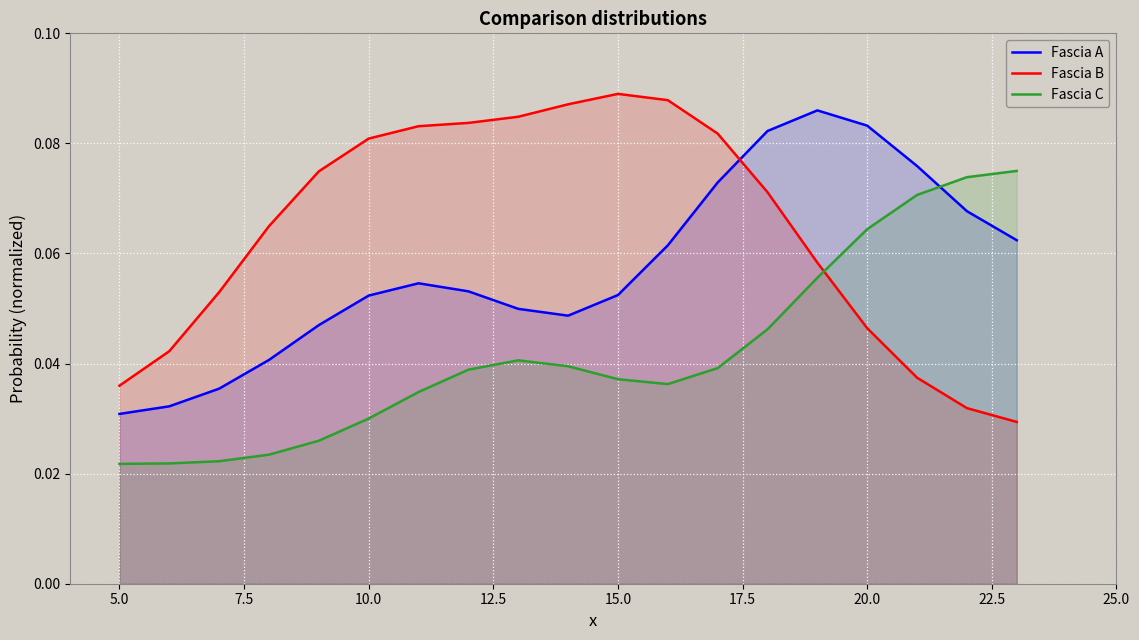

True or false: Fascia A and Fascia C cross at least once.

True